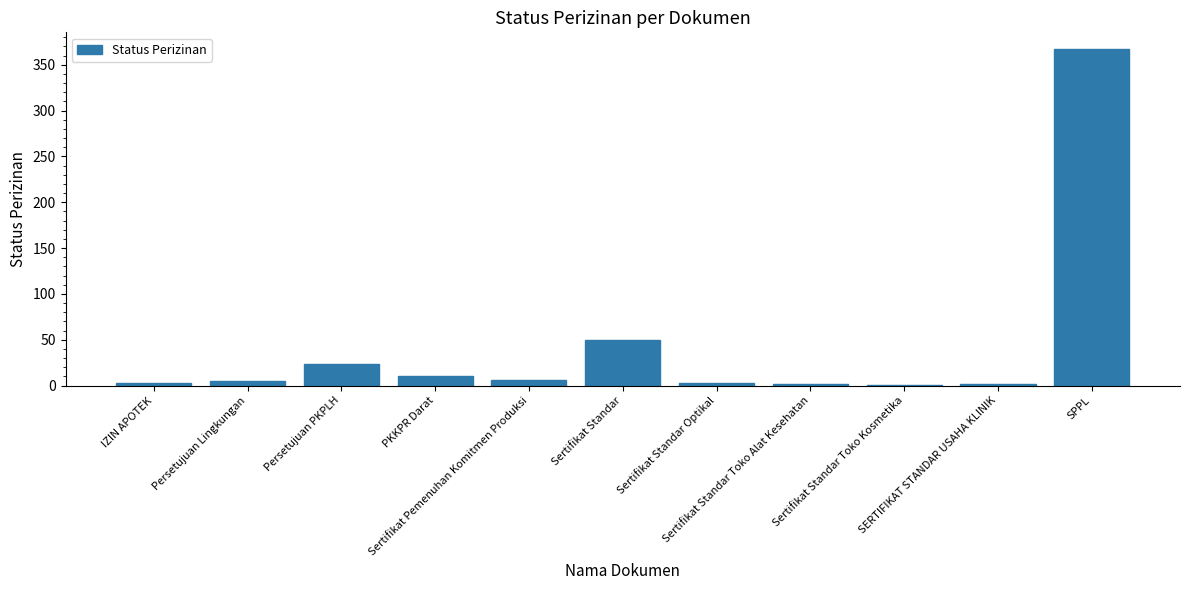

What is the approximate value at Sertifikat Standar Optikal?

3